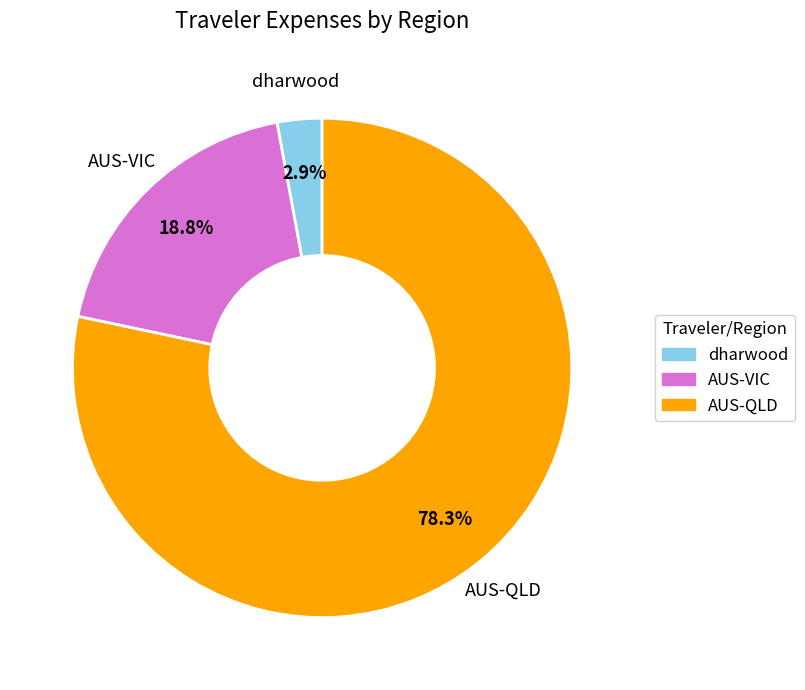

What percentage is the dharwood slice, to the nearest percent?

3%